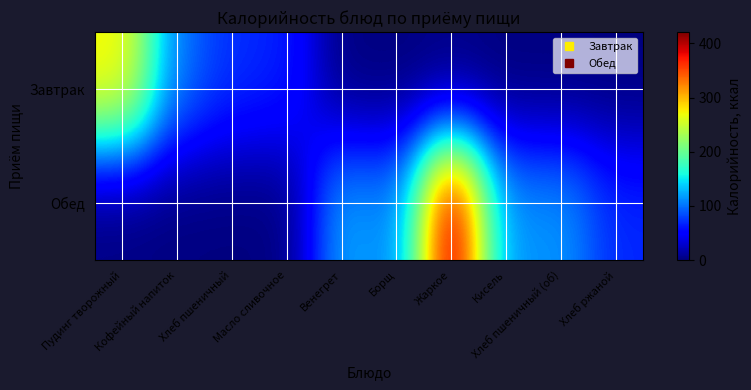

Reading right to left, what are all the values shown in this chart?

Завтрак: Хлеб ржаной=0.0	Хлеб пшеничный (об)=0.0	Кисель=0.0	Жаркое=0.0	Борщ=0.0	Венегрет=0.0	Масло сливочное=66.0	Хлеб пшеничный=71.7	Кофейный напиток=100.6	Пудинг творожный=277.5
Обед: Хлеб ржаной=69.0	Хлеб пшеничный (об)=117.0	Кисель=111.0	Жаркое=421.0	Борщ=104.0	Венегрет=125.0	Масло сливочное=0.0	Хлеб пшеничный=0.0	Кофейный напиток=0.0	Пудинг творожный=0.0